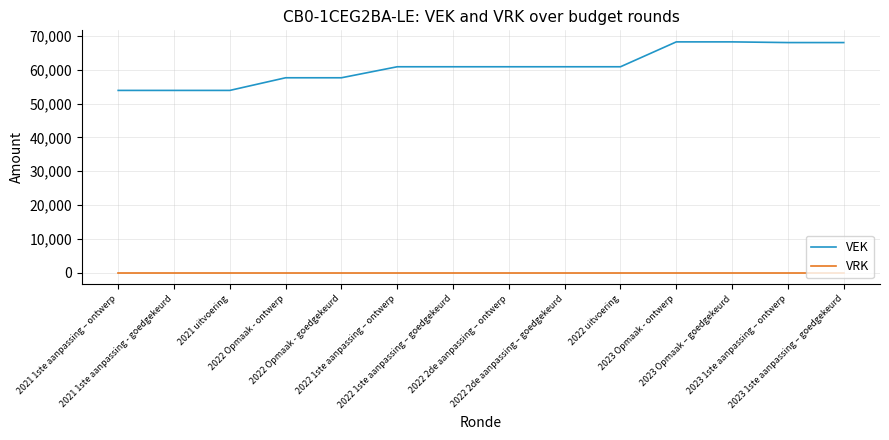

What is the difference between the second highest and second lowest values in the VEK series?

14331